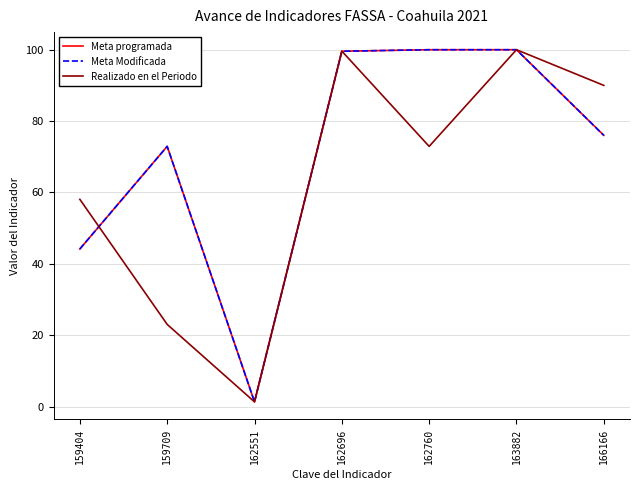

Does the chart have visible grid lines?

Yes